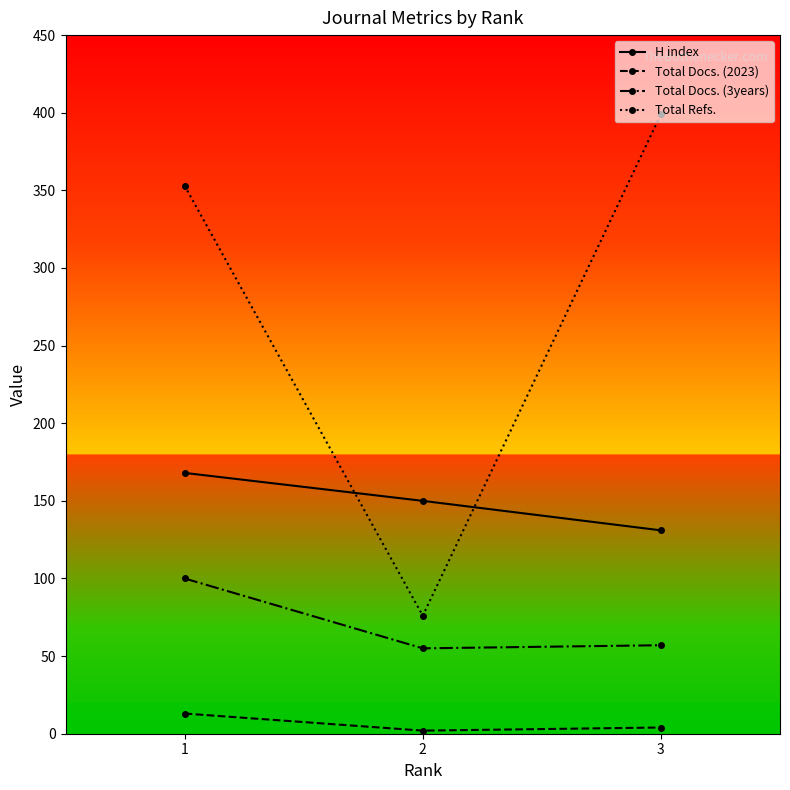

What is the average value of the Total Refs. series?

276